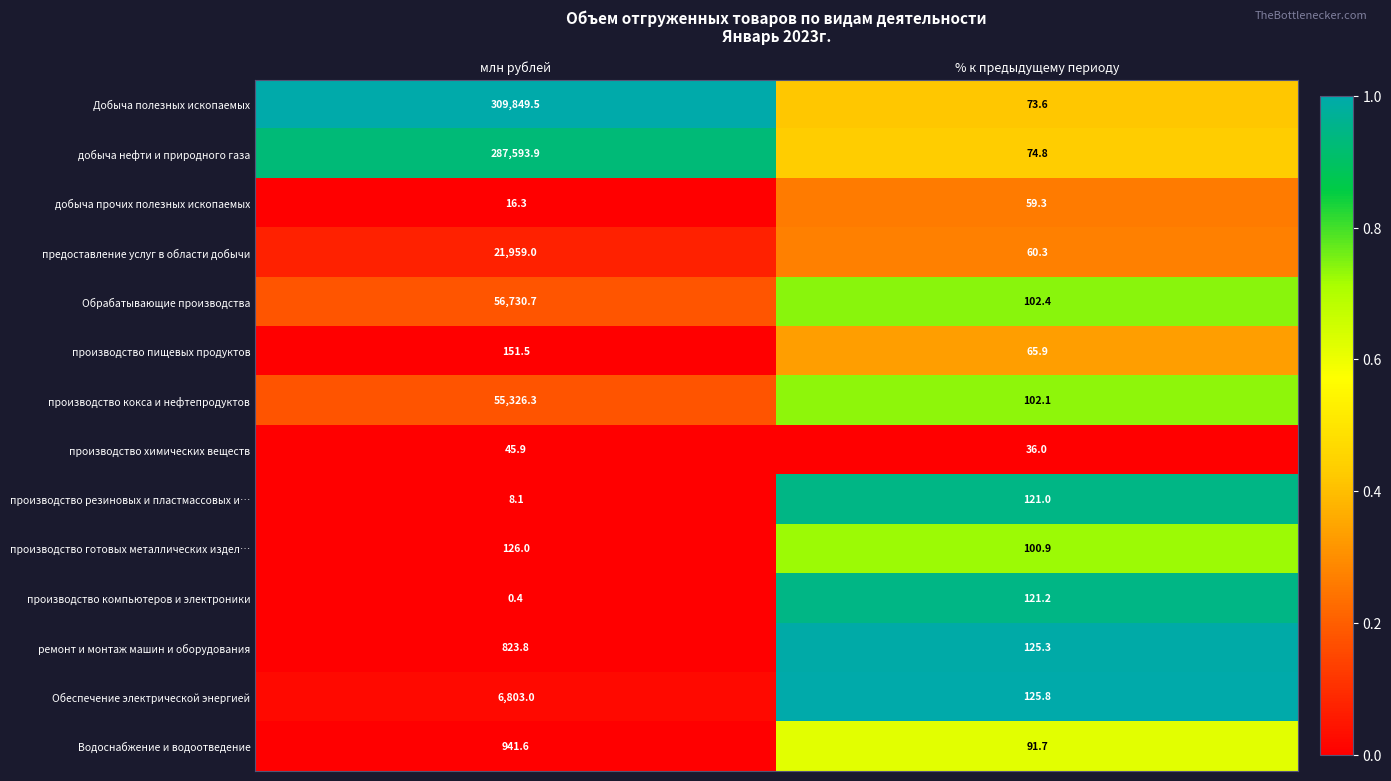

At which category does the chart reach its minimum across all series?

млн рублей